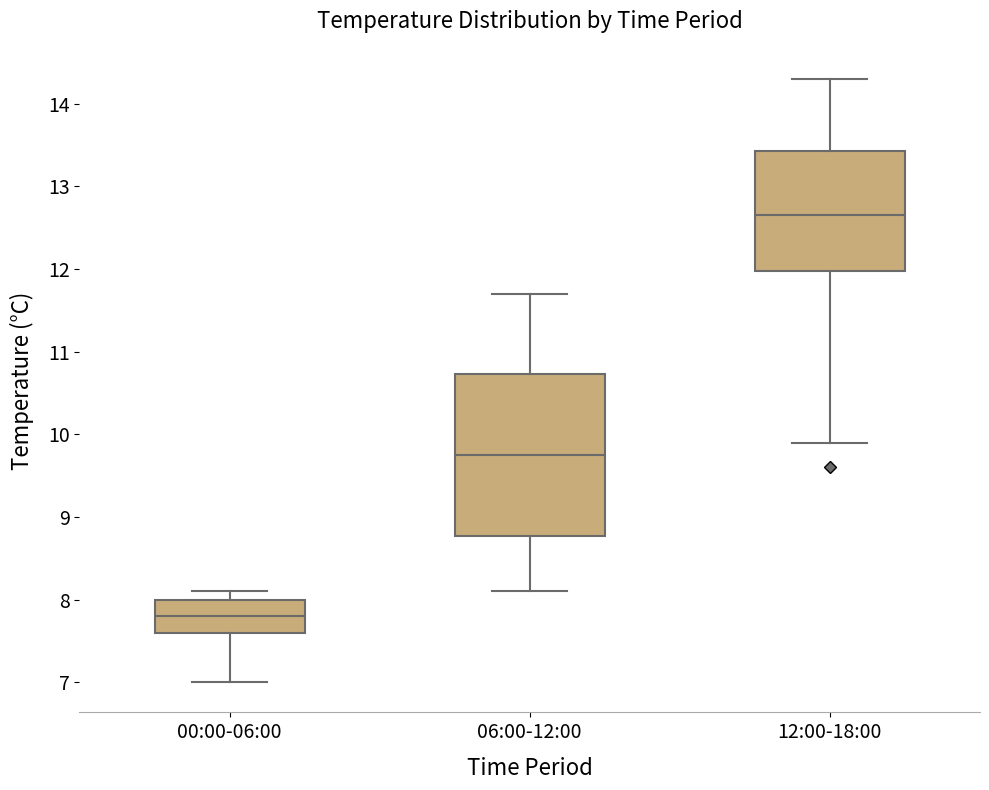

Reading left to right, read every box against the y-axis: the position of its median line, the range the box covers, and the ends of its whiskers. The values are not printed on the chart, so give them approximately, as read against the axis.

00:00-06:00: median 7.8, box 7.6 to 8.0, whiskers 7.0 to 8.1
06:00-12:00: median 9.8, box 8.8 to 10.7, whiskers 8.1 to 11.7
12:00-18:00: median 12.7, box 12.0 to 13.4, whiskers 9.9 to 14.3